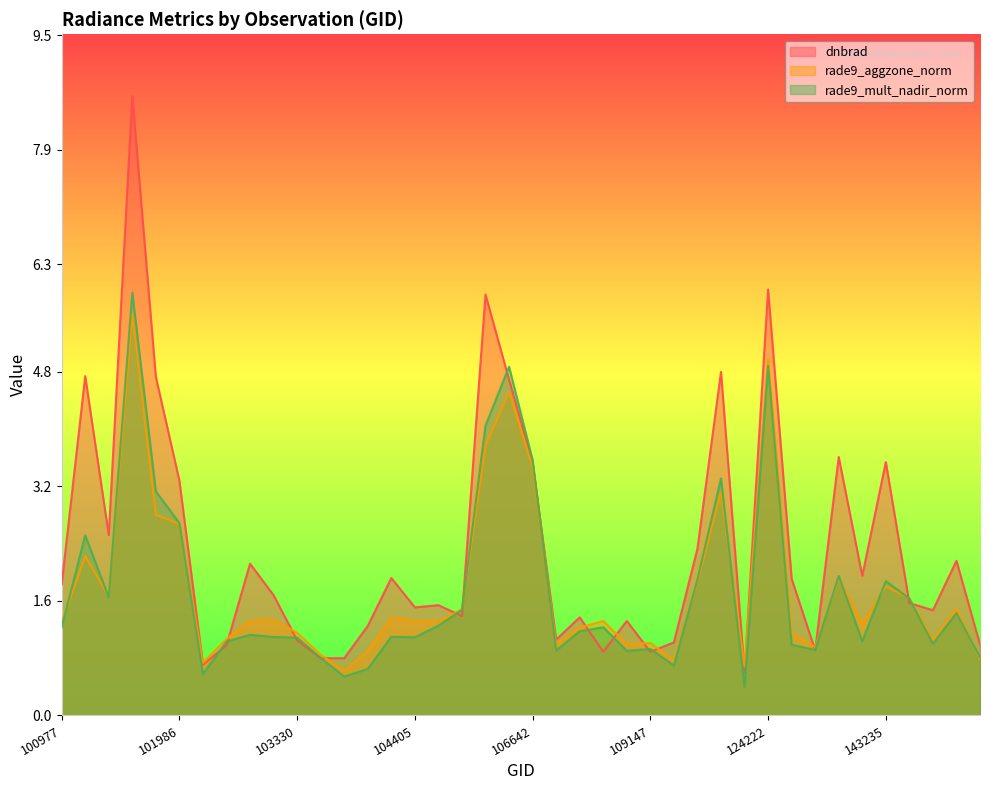

Which series has the largest range (max minus min)?

dnbrad